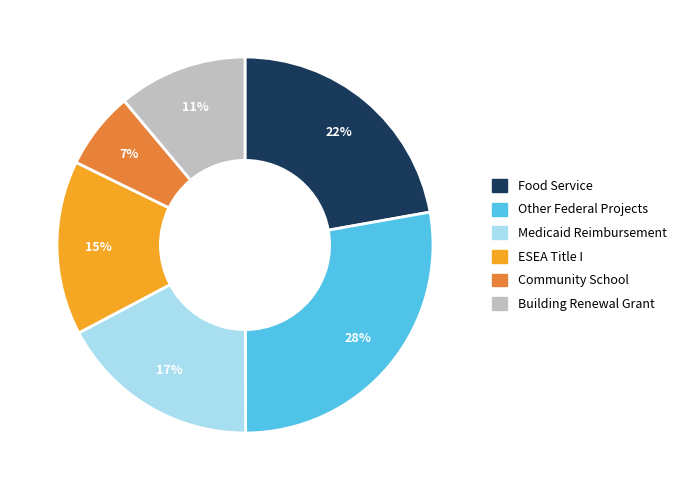

How many segments does this pie chart have?

6